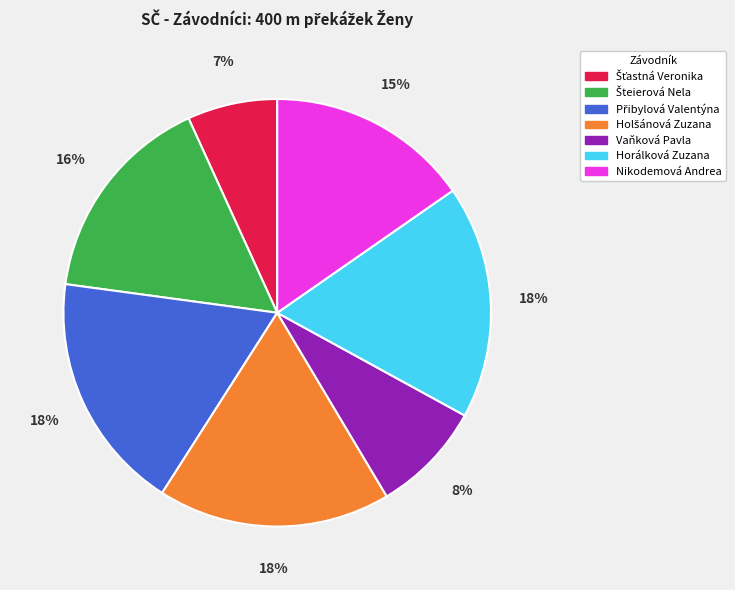

How many segments does this pie chart have?

7